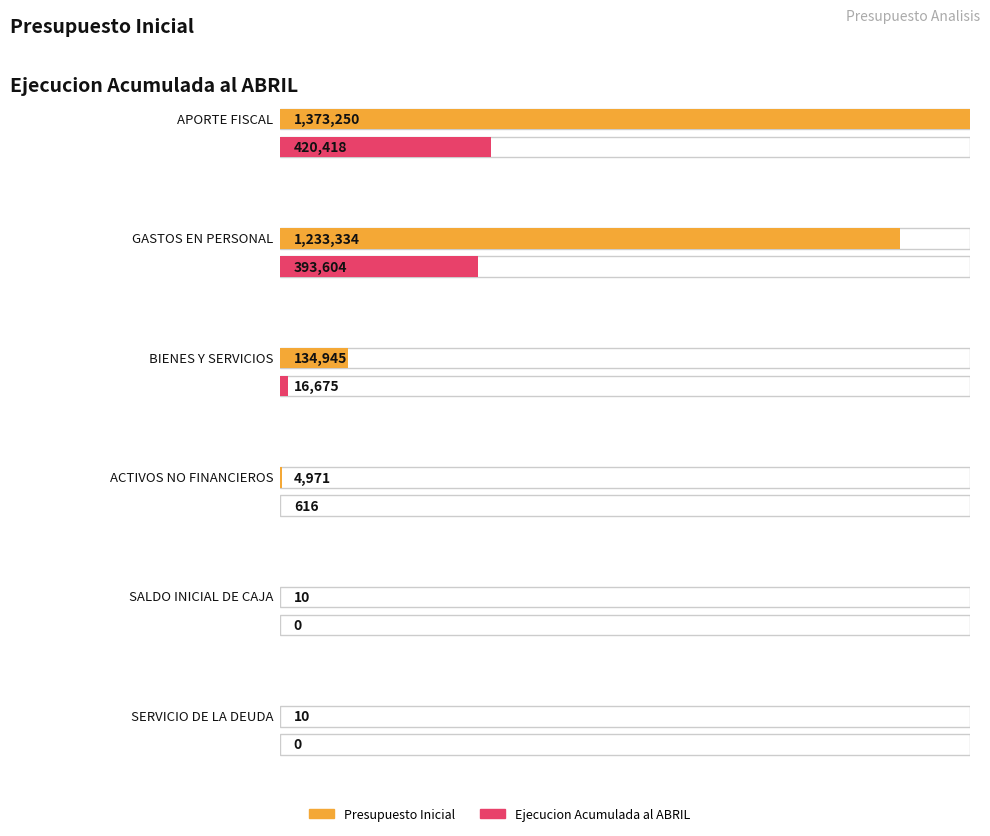

How many data points in Ejecucion Acumulada al ABRIL are less than 16675?

3